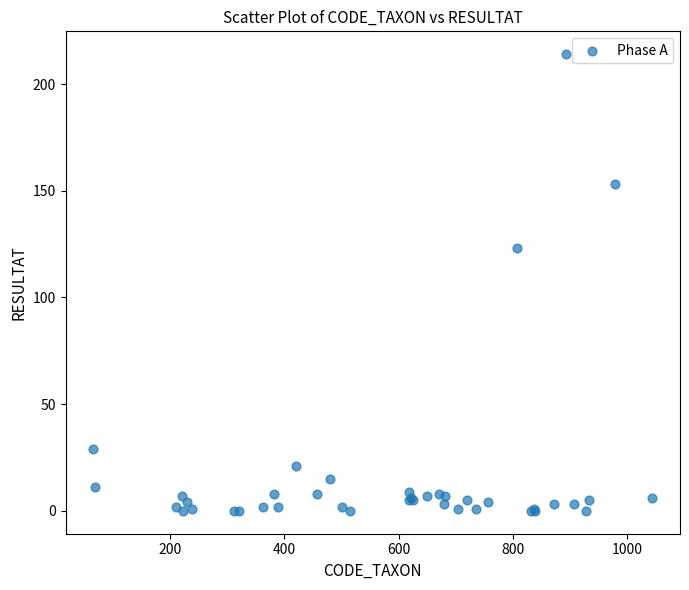

What Y value in the scatter plot is closest to 107?

123